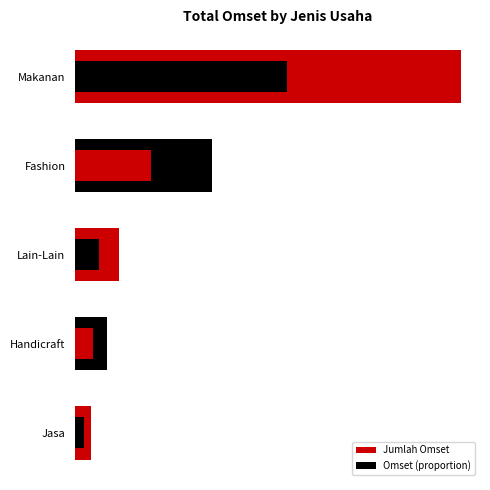

The Omset (proportion) series shows 1251244259.6 at Makanan. True or false?

False